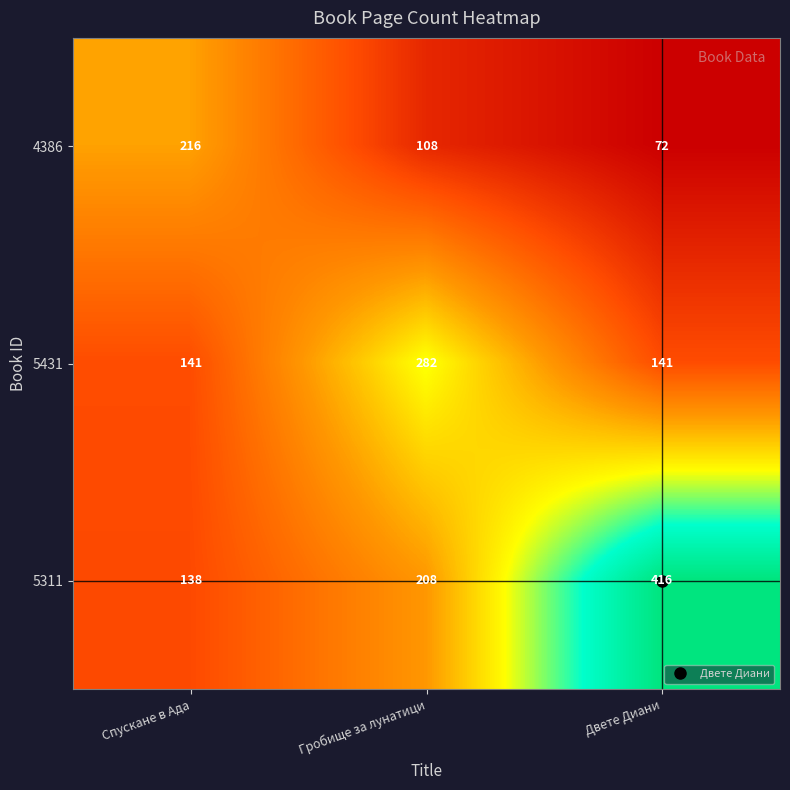

What is the minimum value for 5311?

138